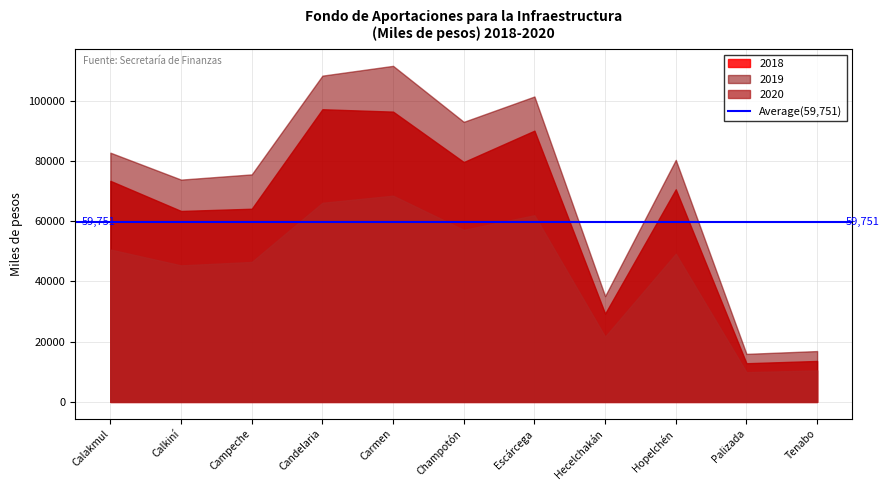

Which category has the lowest value in the 2018 series?

Palizada